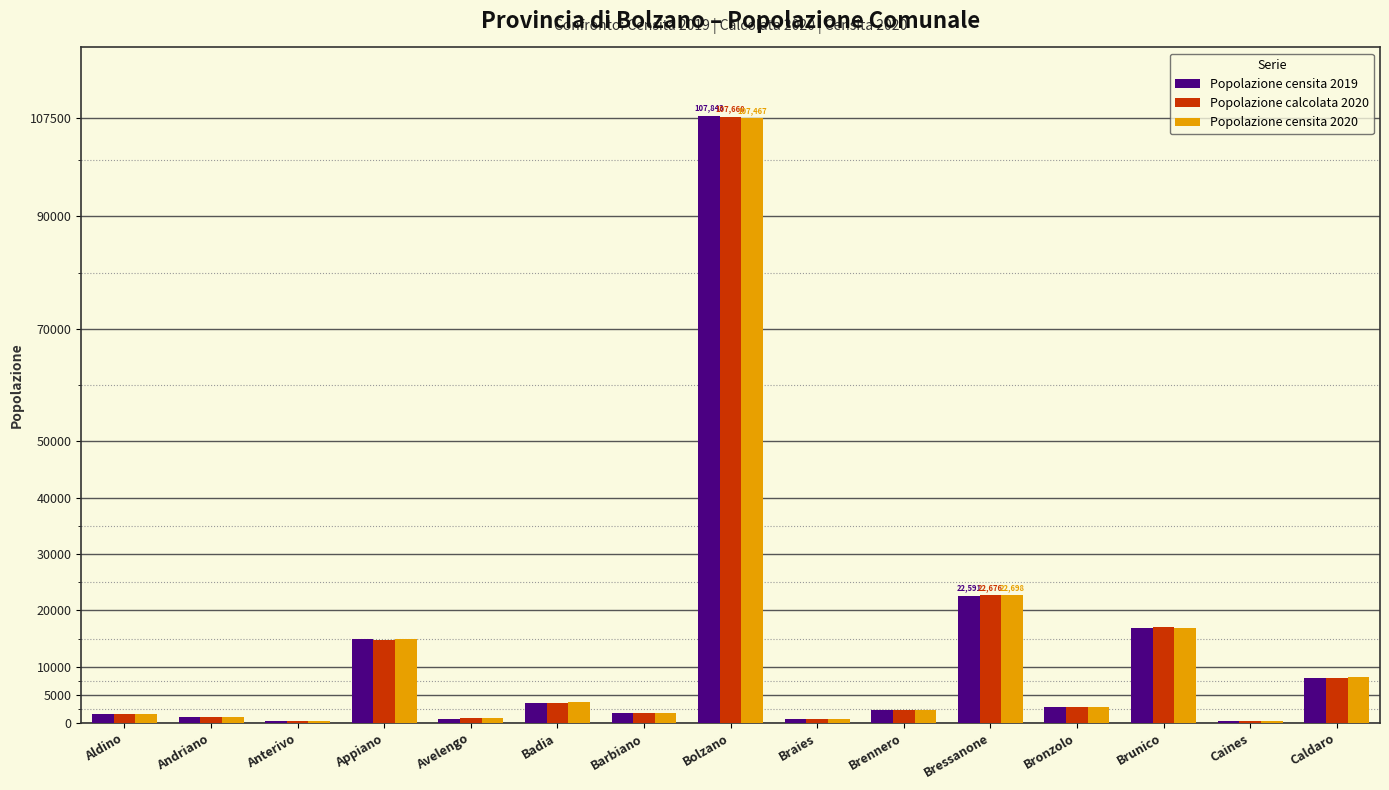

How many groups of bars are there?

15